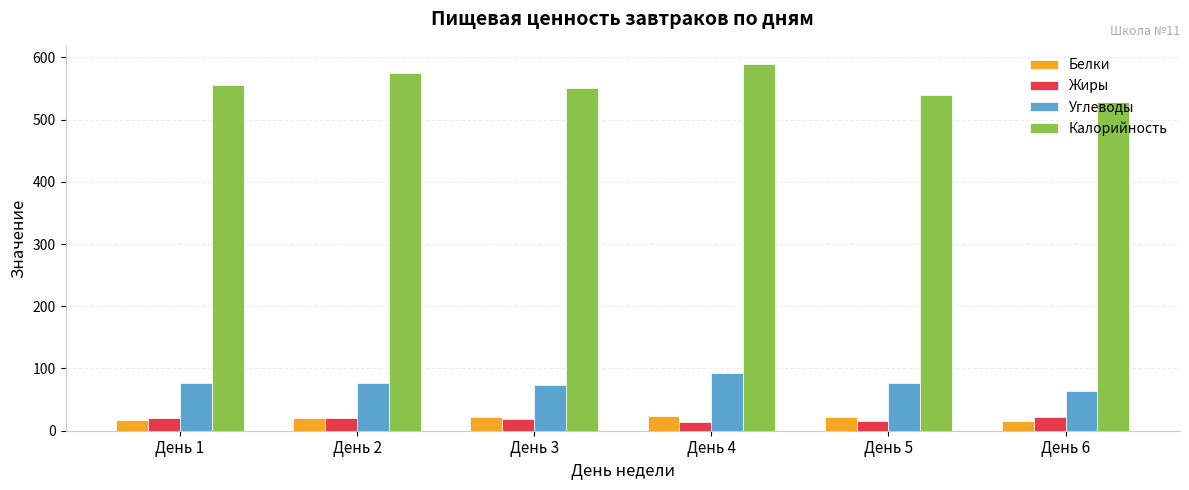

What is the sum of all Калорийность values?

3339.8